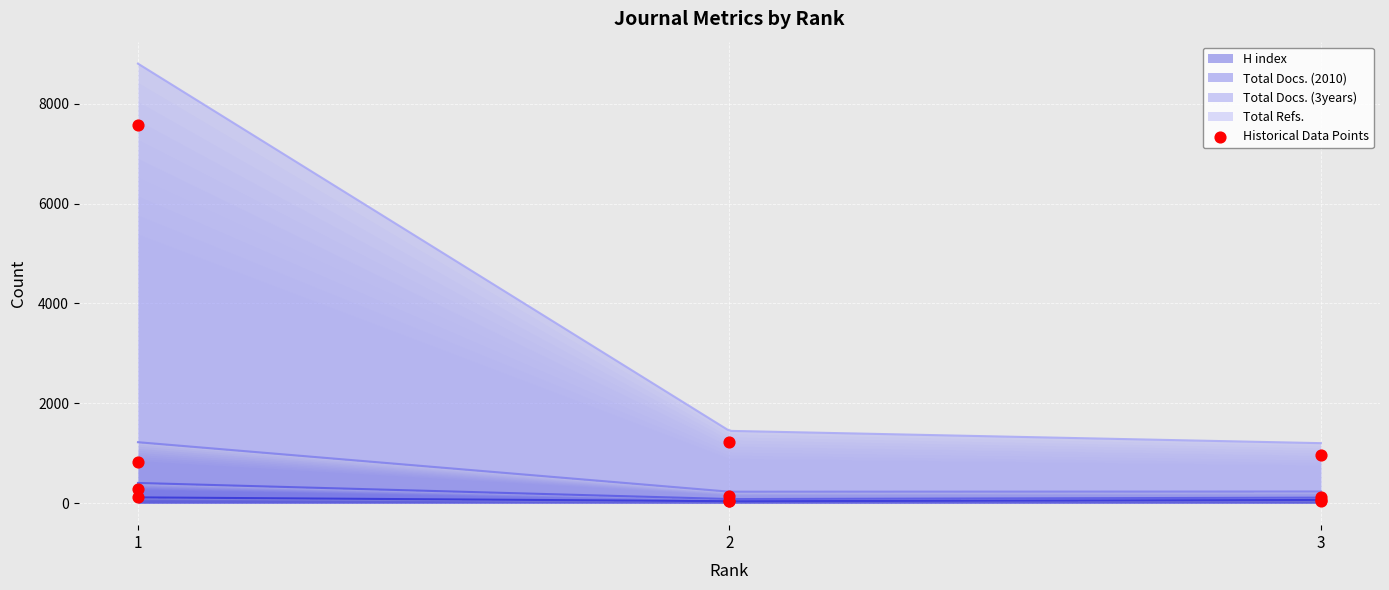

What are all the series names shown in the legend?

H index, Total Docs. (2010), Total Docs. (3years), Total Refs.